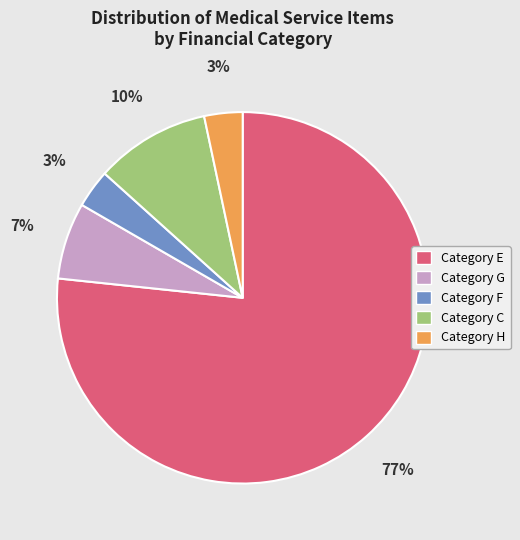

To the nearest percent, what is the average slice percentage?

20%